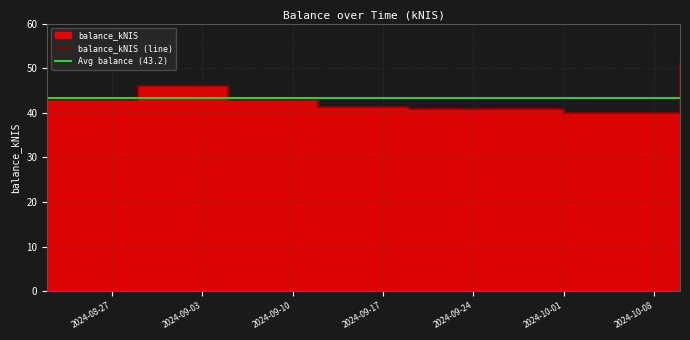

What is the difference between the values at 2024-08-29 and 2024-09-19?

5.3